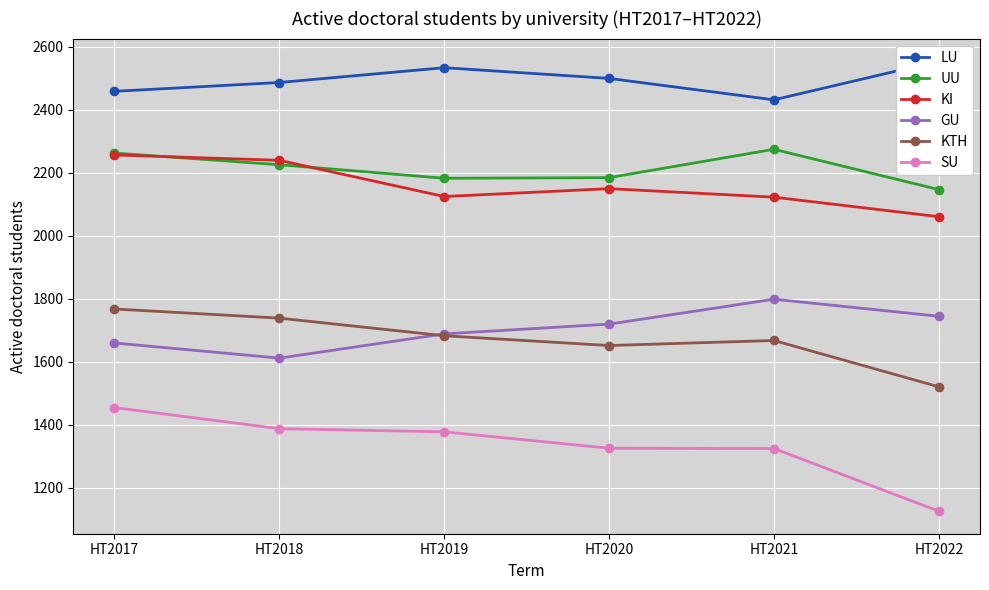

What are all the series names shown in the legend?

LU, UU, KI, GU, KTH, SU